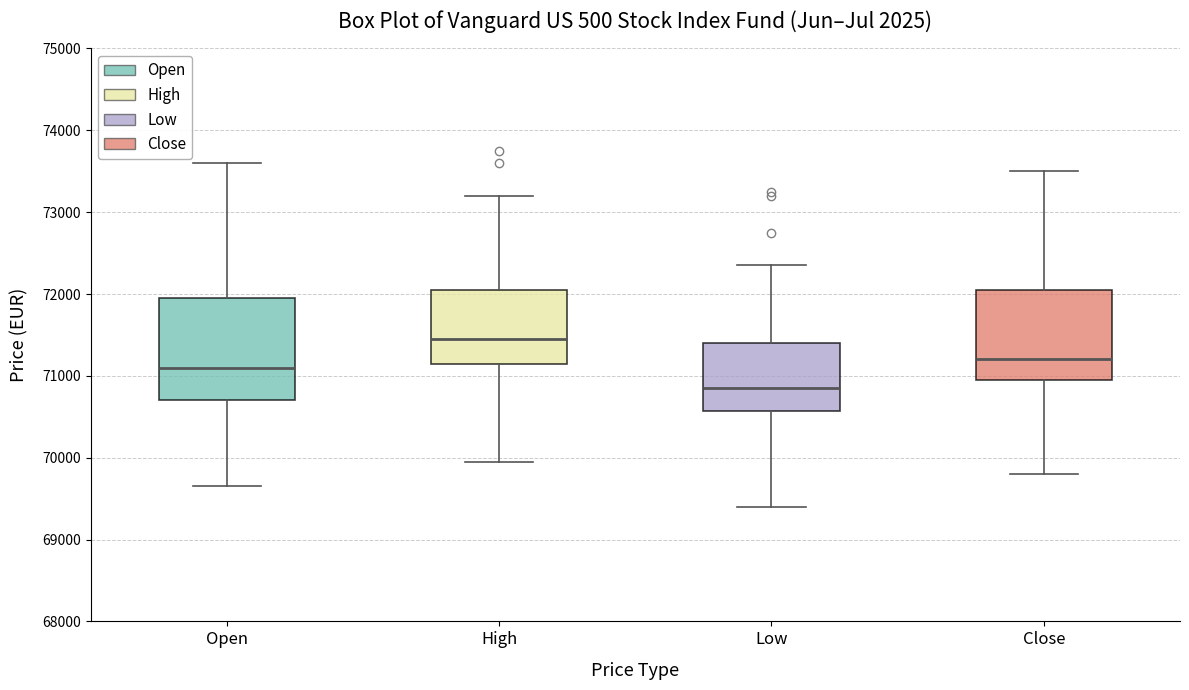

Reading left to right, read every box against the y-axis: the position of its median line, the range the box covers, and the ends of its whiskers. The values are not printed on the chart, so give them approximately, as read against the axis.

Open: median 71100, box 70700 to 72000, whiskers 69700 to 73600
High: median 71500, box 71200 to 72100, whiskers 70000 to 73200
Low: median 70900, box 70600 to 71400, whiskers 69400 to 72400
Close: median 71200, box 71000 to 72100, whiskers 69800 to 73500